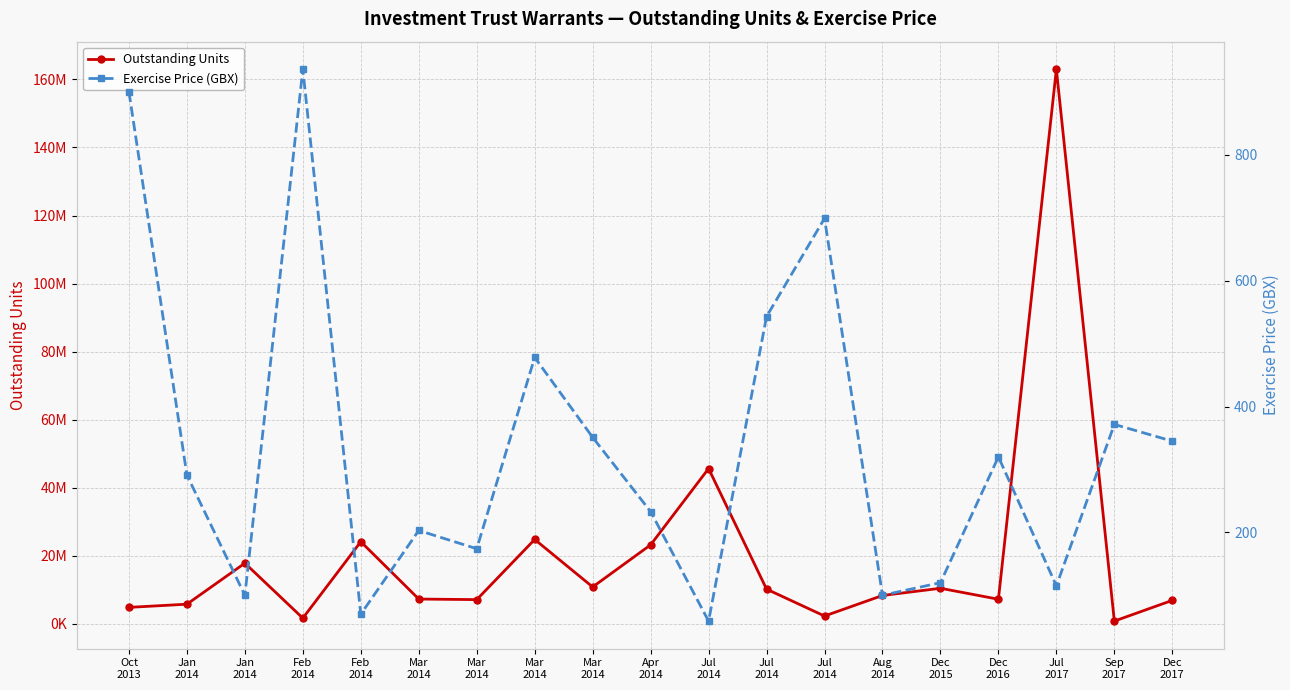

True or false: Exercise Price (GBX) and Outstanding Units intersect in this chart.

False